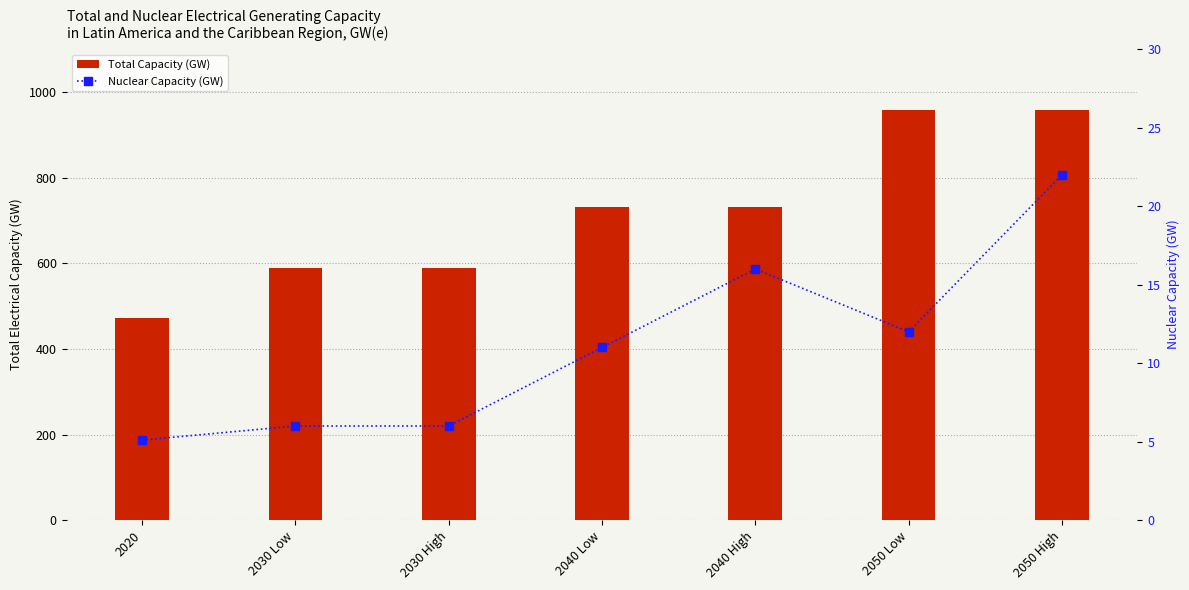

Reading left to right, extract all data points from this chart.

Total Capacity (GW): 472.0	589.0	589.0	731.0	731.0	959.0	959.0
Nuclear Capacity (GW): 5.1	6.0	6.0	11.0	16.0	12.0	22.0